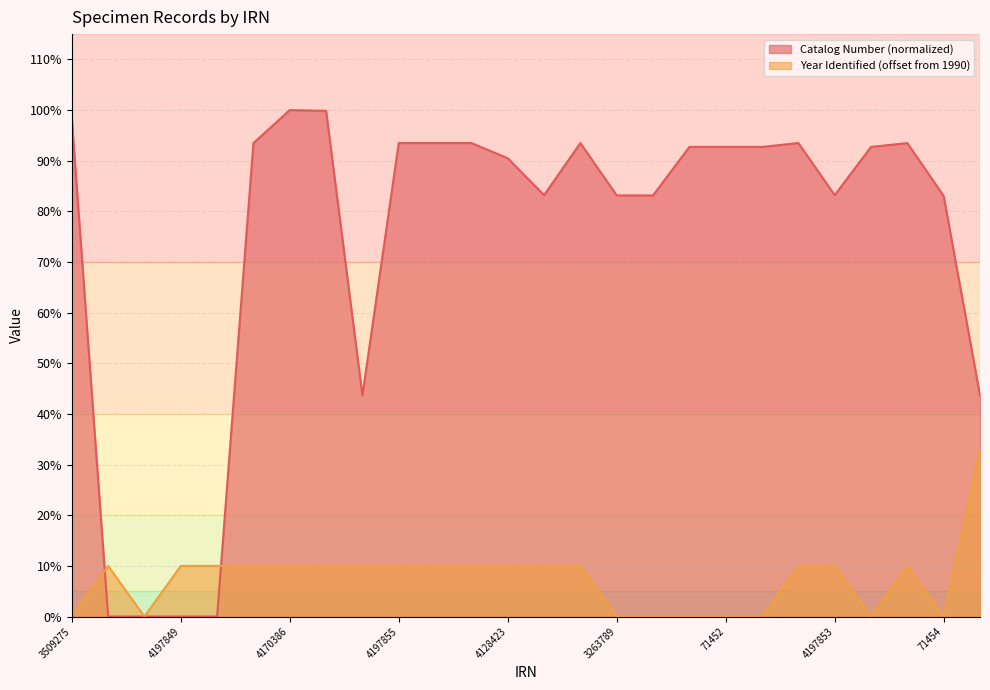

What is the change in value from 4170386 to 4671833?

-56.3